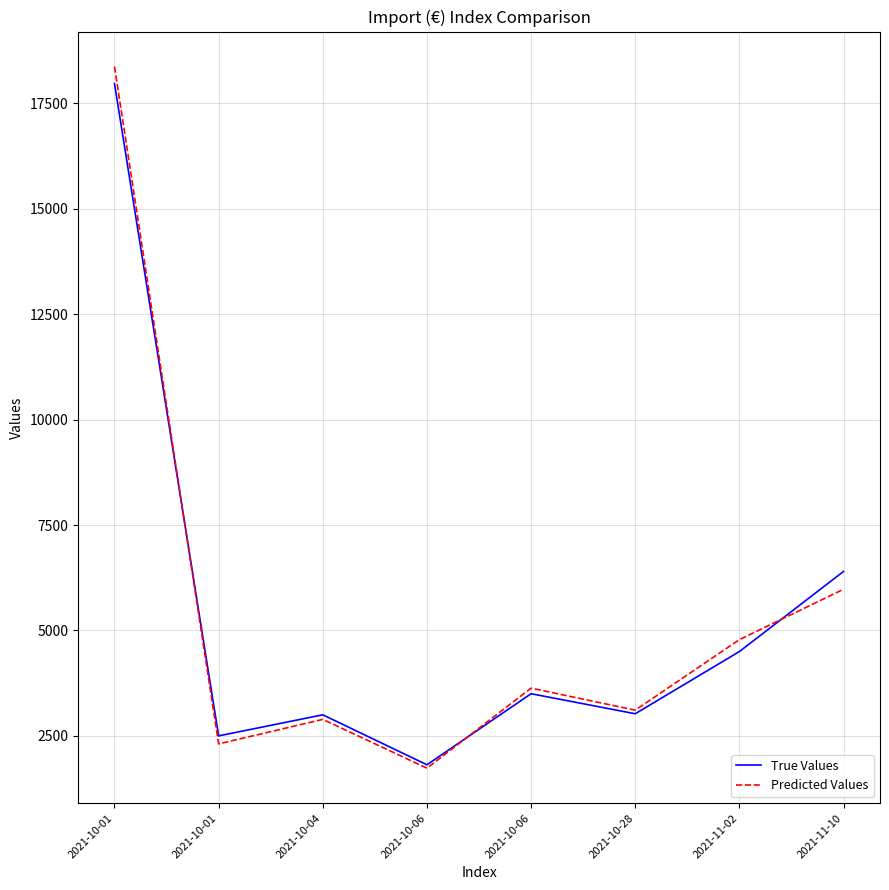

The value of True Values at 2021-10-04 is 3000.0. True or false?

True